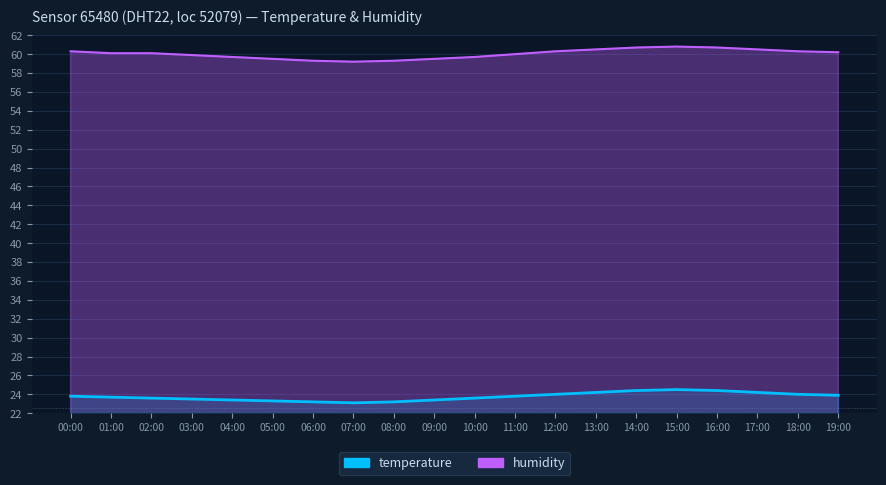

List the series in order of their overall mean, highest first.

humidity, temperature